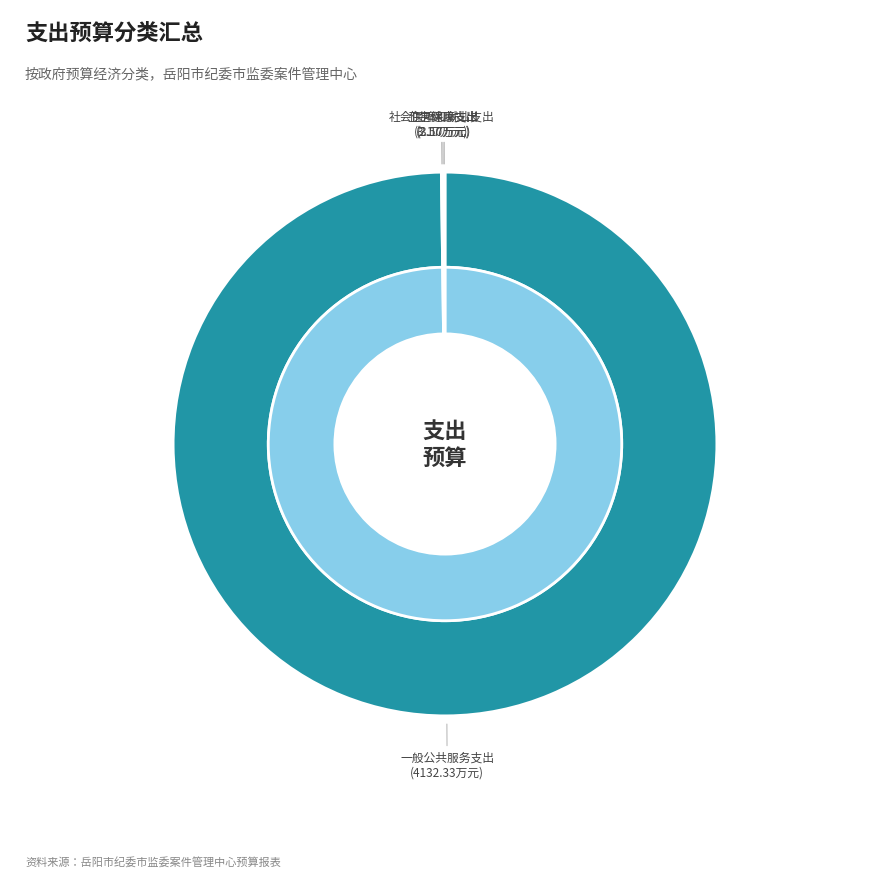

Between 卫生健康支出 and 社会保障和就业支出, which is larger?

社会保障和就业支出